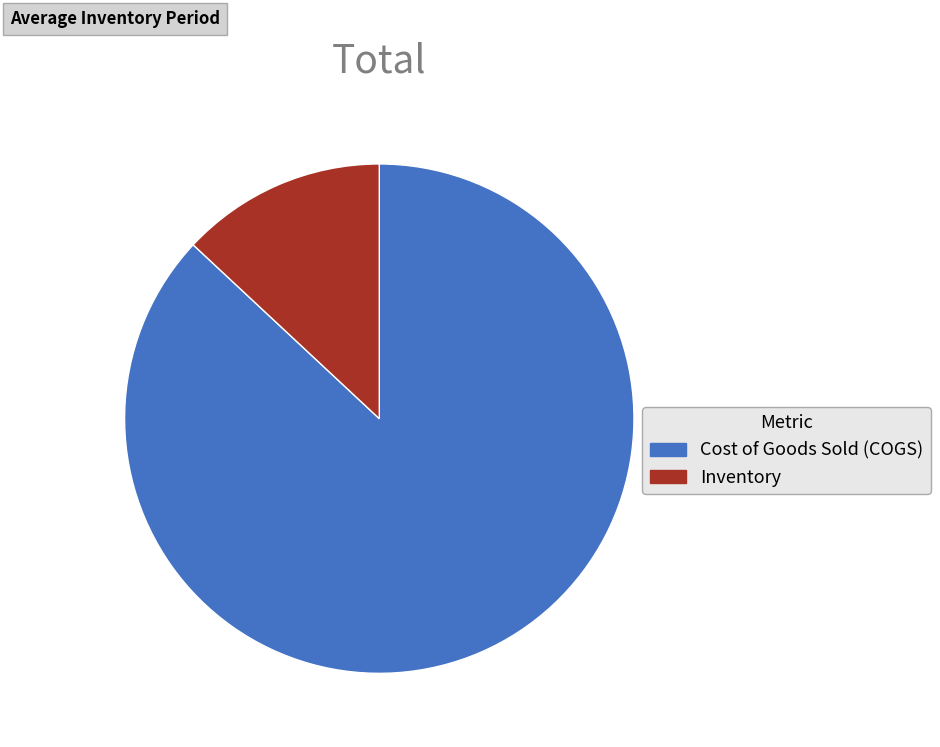

Is it true that Inventory is 13% of the pie?

True